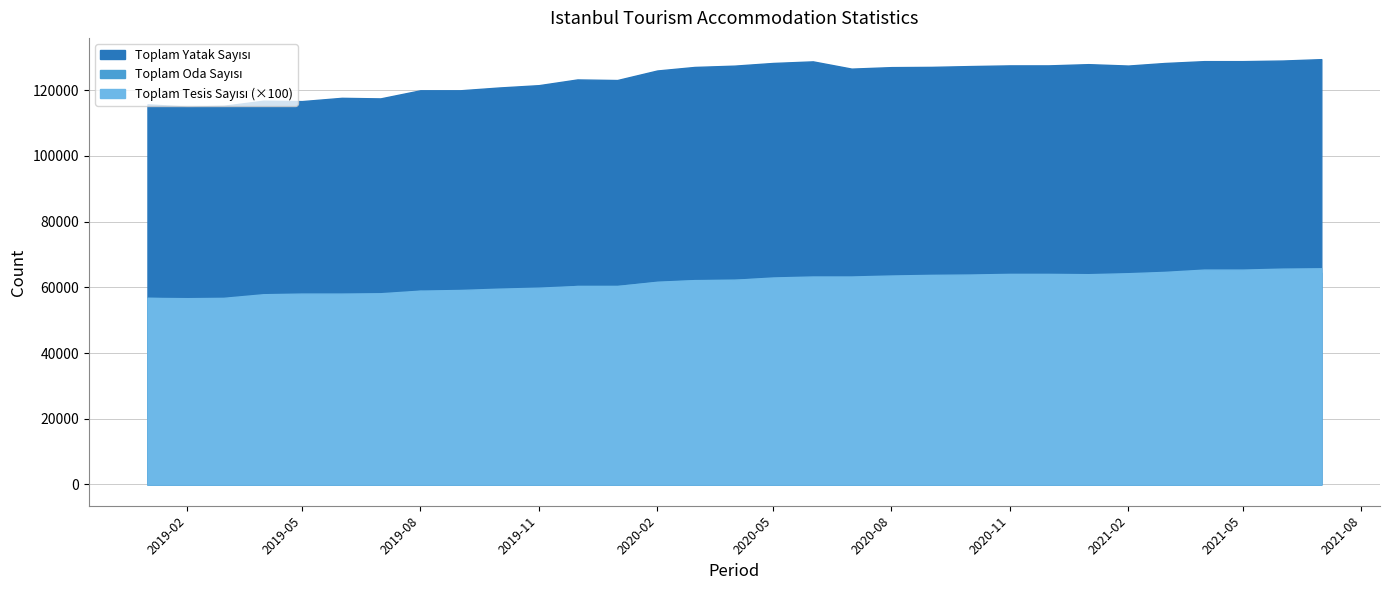

What is the sum of all Toplam Yatak Sayısı values?

3843747